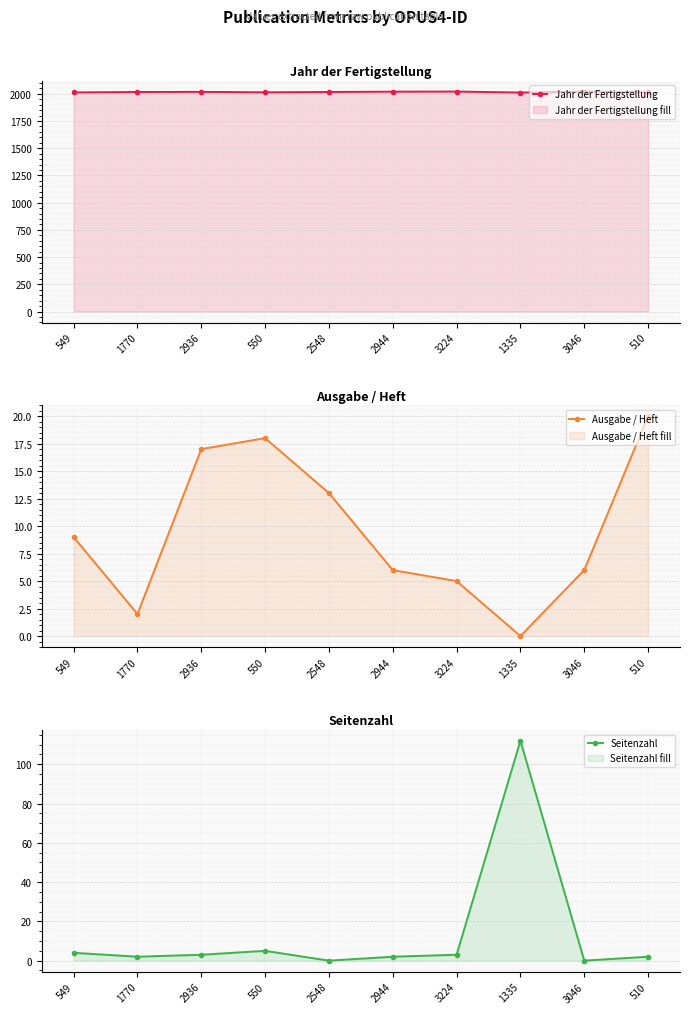

Is it true that Seitenzahl equals 2 at 550?

False